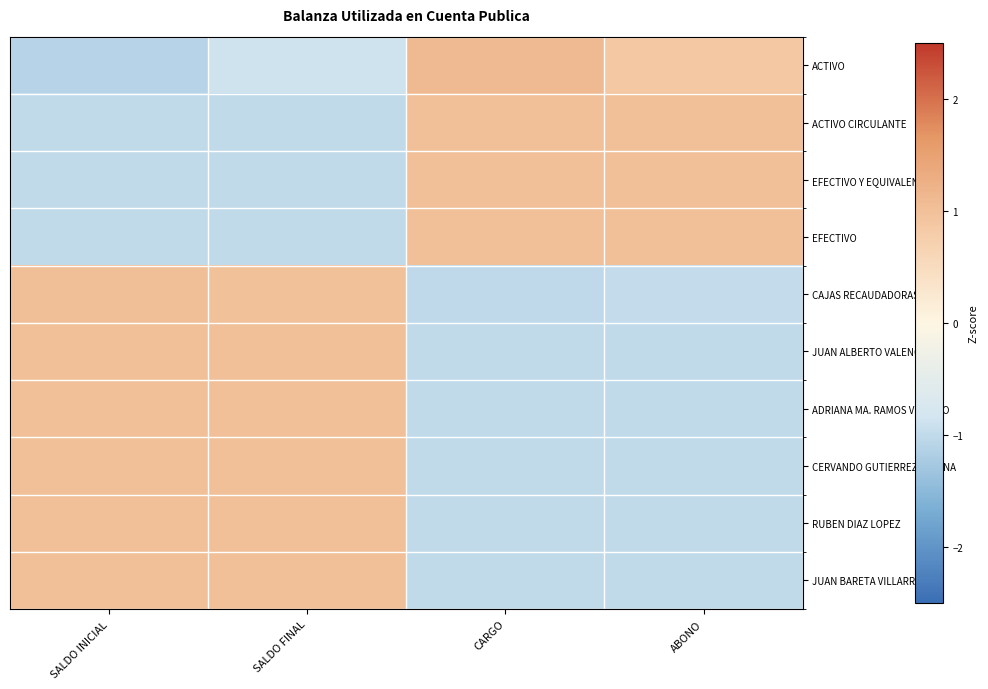

Reading left to right, transcribe all the data shown in this chart.

ACTIVO: SALDO INICIAL=-1.1	SALDO FINAL=-0.9	CARGO=1.1	ABONO=0.9
ACTIVO CIRCULANTE: SALDO INICIAL=-1.0	SALDO FINAL=-1.0	CARGO=1.0	ABONO=1.0
EFECTIVO Y EQUIVALENTES: SALDO INICIAL=-1.0	SALDO FINAL=-1.0	CARGO=1.0	ABONO=1.0
EFECTIVO: SALDO INICIAL=-1.0	SALDO FINAL=-1.0	CARGO=1.0	ABONO=1.0
CAJAS RECAUDADORAS: SALDO INICIAL=1.0	SALDO FINAL=1.0	CARGO=-1.0	ABONO=-1.0
JUAN ALBERTO VALENCIANO: SALDO INICIAL=1.0	SALDO FINAL=1.0	CARGO=-1.0	ABONO=-1.0
ADRIANA MA. RAMOS VISCANO: SALDO INICIAL=1.0	SALDO FINAL=1.0	CARGO=-1.0	ABONO=-1.0
CERVANDO GUTIERREZ MEDINA: SALDO INICIAL=1.0	SALDO FINAL=1.0	CARGO=-1.0	ABONO=-1.0
RUBEN DIAZ LOPEZ: SALDO INICIAL=1.0	SALDO FINAL=1.0	CARGO=-1.0	ABONO=-1.0
JUAN BARETA VILLARREAL: SALDO INICIAL=1.0	SALDO FINAL=1.0	CARGO=-1.0	ABONO=-1.0